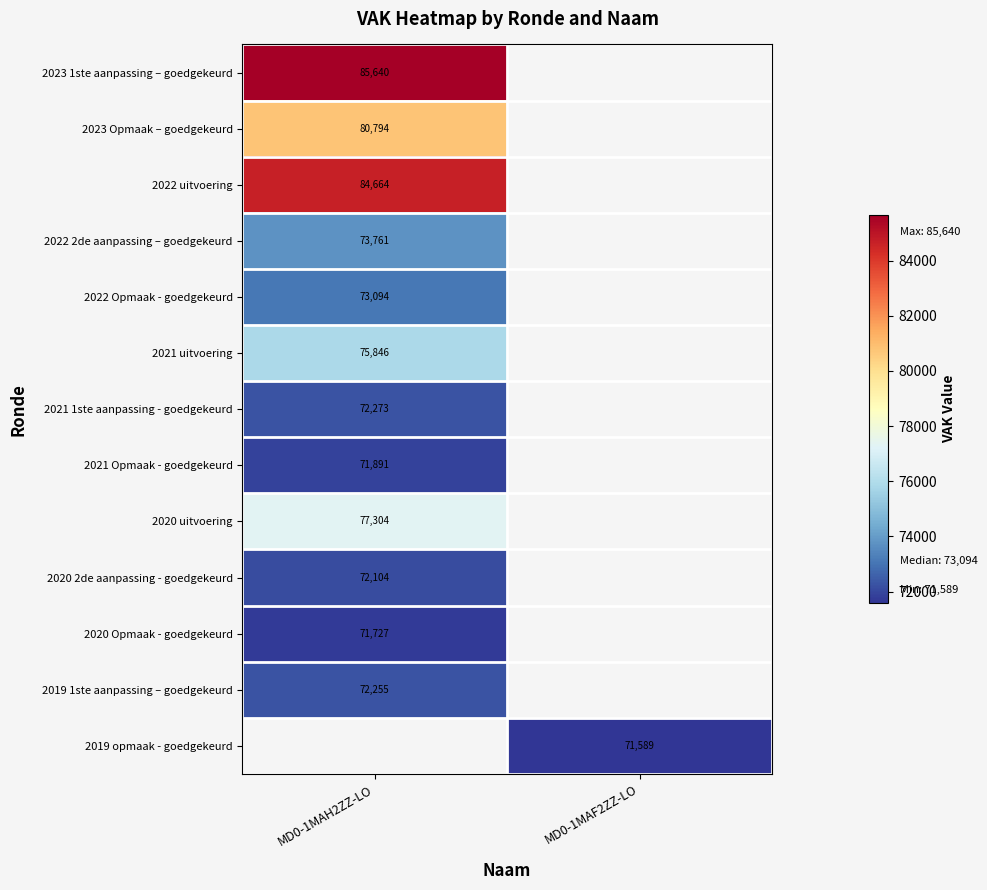

Is the value of 2020 2de aanpassing - goedgekeurd at MD0-1MAH2ZZ-LO greater than the value of 2023 1ste aanpassing – goedgekeurd at MD0-1MAH2ZZ-LO?

No